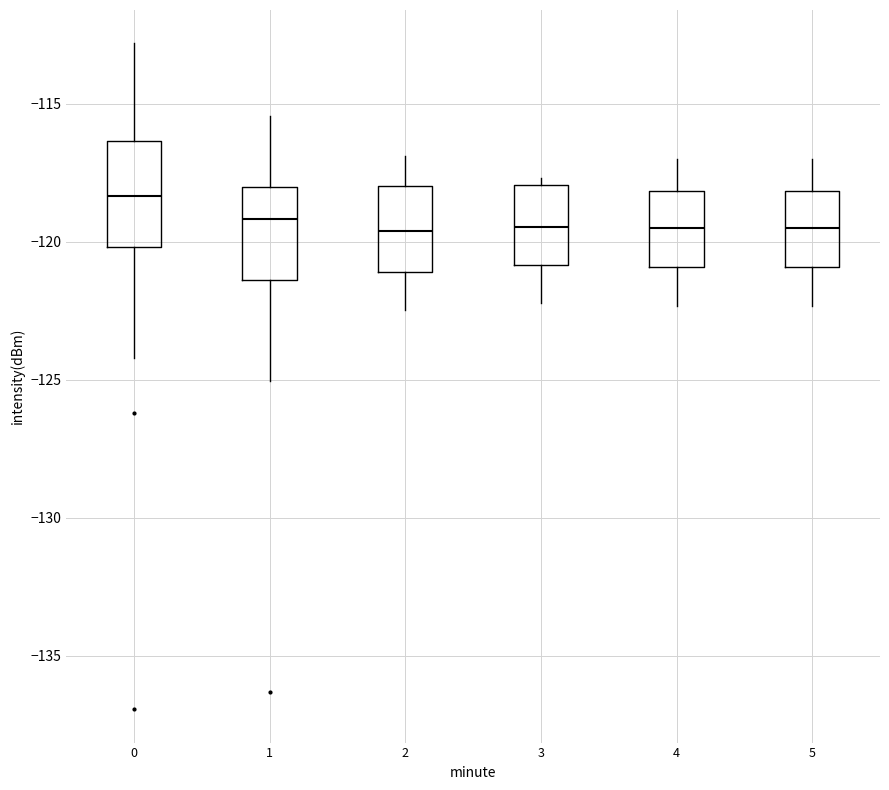

Where is the upper edge of the box at x = 4 on the y-axis? The values are not printed on the chart, so give them approximately, as read against the axis.

-118.0